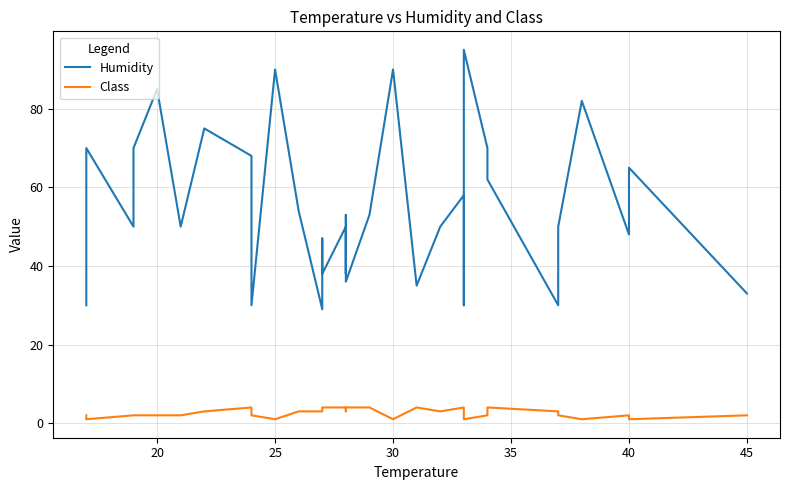

List the series in order of their overall mean, lowest first.

Class, Humidity